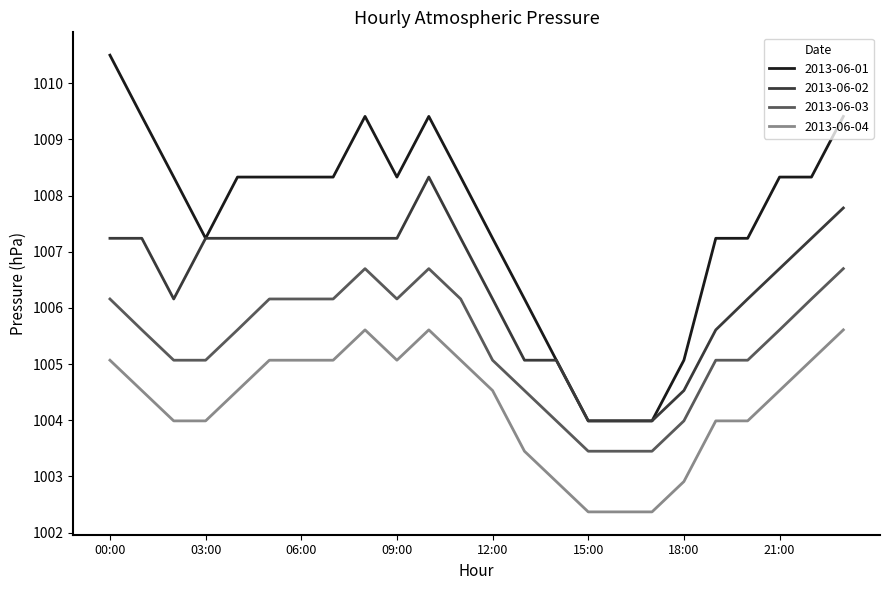

Which series has the largest total across all categories?

2013-06-01